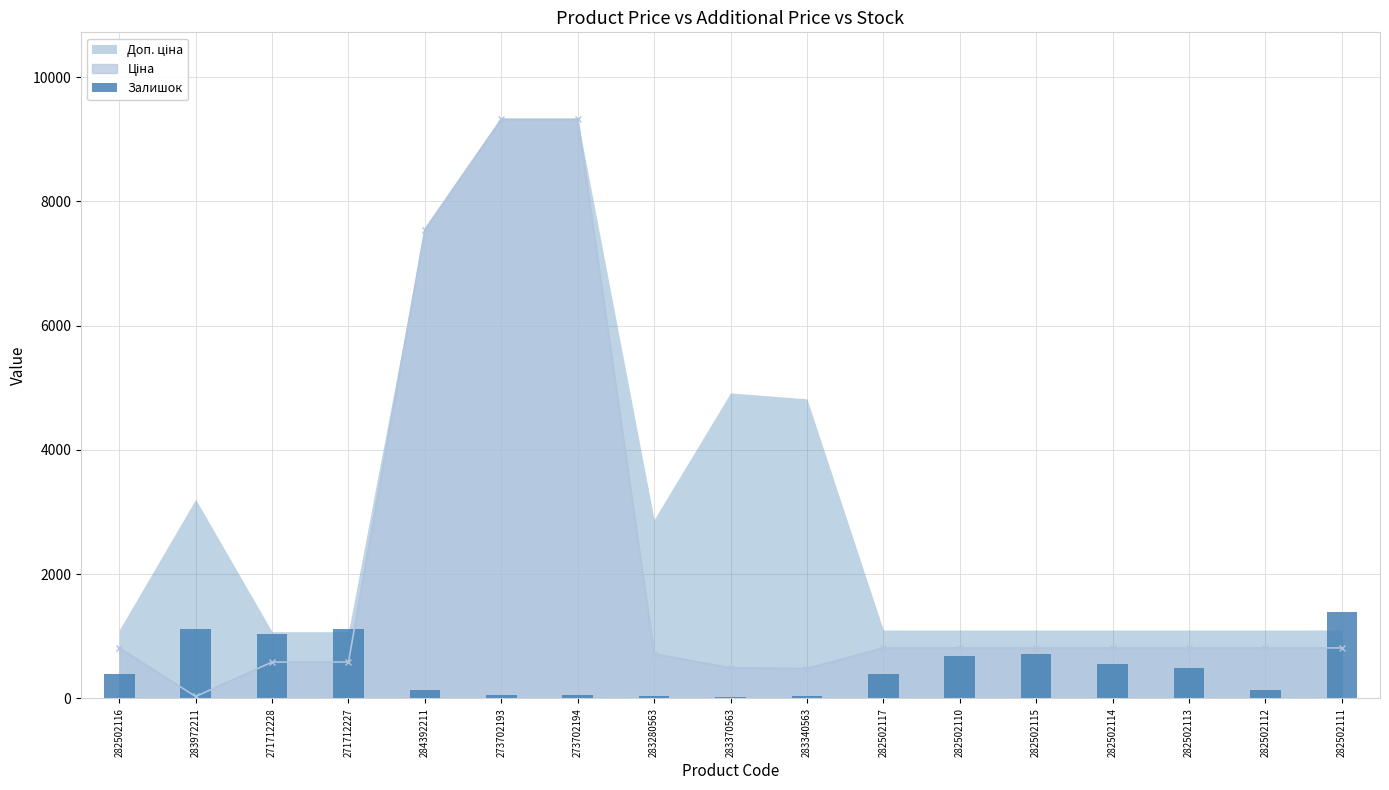

Reading left to right, extract all data points from this chart.

282502116=388.4	283972211=1118.6	271712228=1034.7	271712227=1115.5	284392211=133.6	273702193=59.0	273702194=55.9	283280563=34.2	283370563=24.9	283340563=40.4	282502117=400.8	282502110=680.5	282502115=711.5	282502114=553.1	282502113=490.9	282502112=142.9	282502111=1398.2